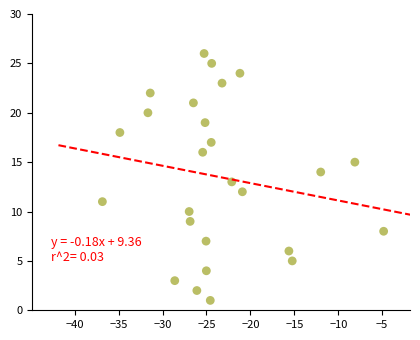

What is the range of Y values (max minus min)?

25